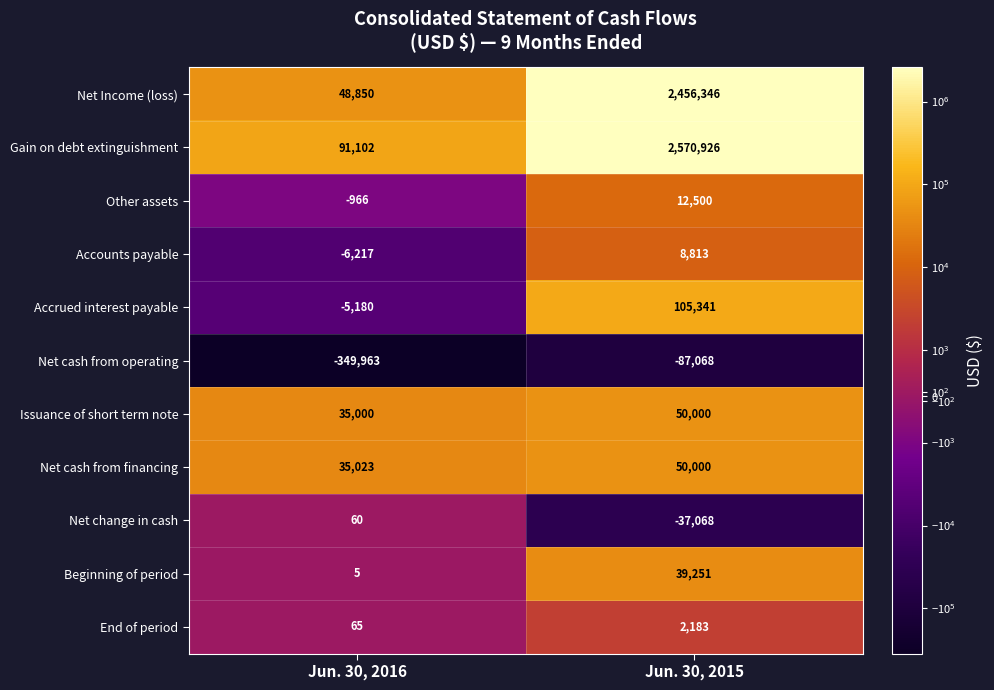

Reading left to right, transcribe all the data shown in this chart.

Net Income (loss): 48850	2456346
Gain on debt extinguishment: 91102	2570926
Other assets: -966	12500
Accounts payable: -6217	8813
Accrued interest payable: -5180	105341
Net cash from operating: -349963	-87068
Issuance of short term note: 35000	50000
Net cash from financing: 35023	50000
Net change in cash: 60	-37068
Beginning of period: 5	39251
End of period: 65	2183